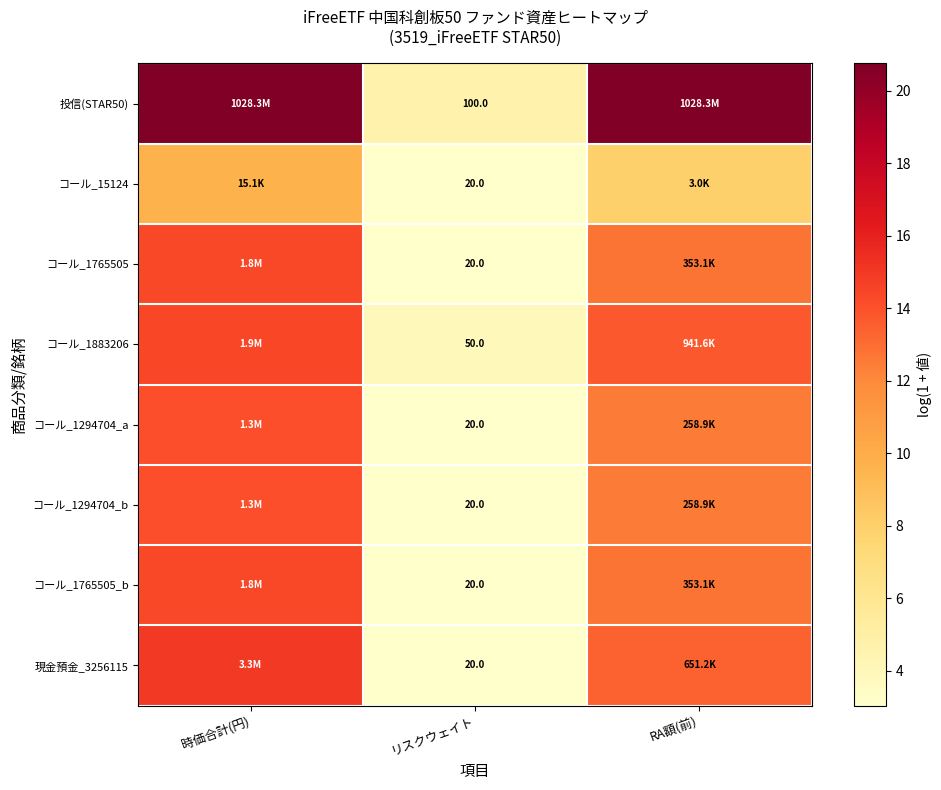

At which label does コール_15124 first exceed 8?

時価合計(円)